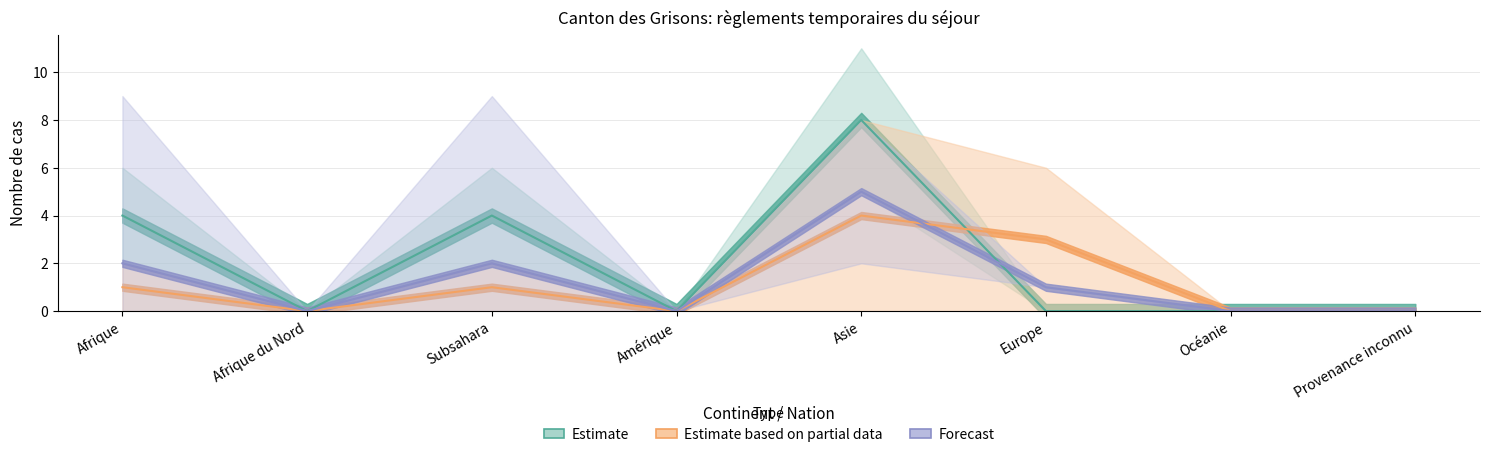

Reading left to right, extract all data points from this chart.

Levées et fins AP Total: Afrique=1	Afrique du Nord=0	Subsahara=1	Amérique=0	Asie=4	Europe=3	Océanie=0	Provenance inconnu=0
Règlements cantonaux Total: Afrique=2	Afrique du Nord=0	Subsahara=2	Amérique=0	Asie=5	Europe=1	Océanie=0	Provenance inconnu=0
Règlements temporaires Total: Afrique=4	Afrique du Nord=0	Subsahara=4	Amérique=0	Asie=8	Europe=0	Océanie=0	Provenance inconnu=0